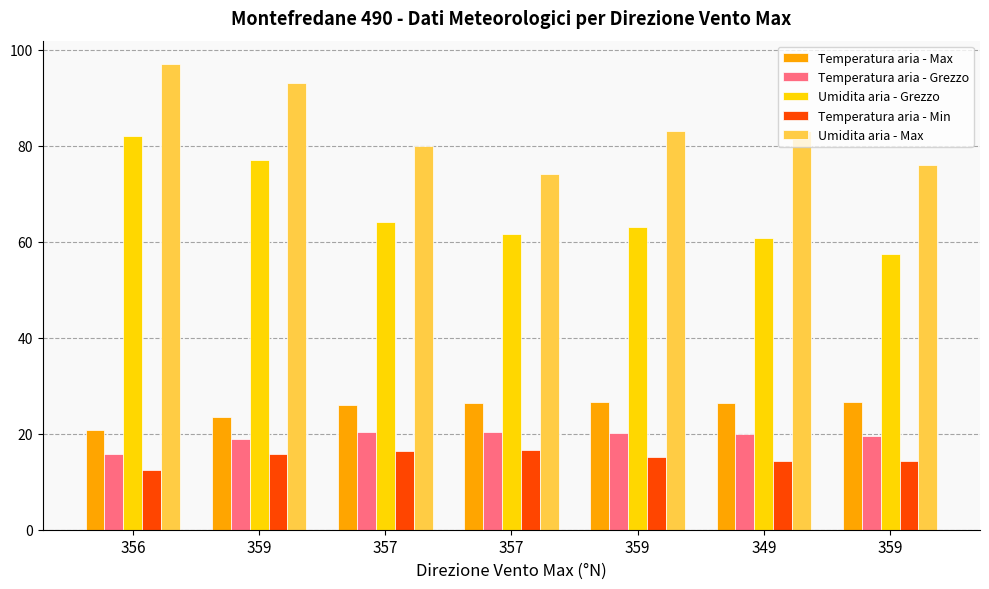

Which series changed the most between 359 and 349?

Umidita aria - Grezzo